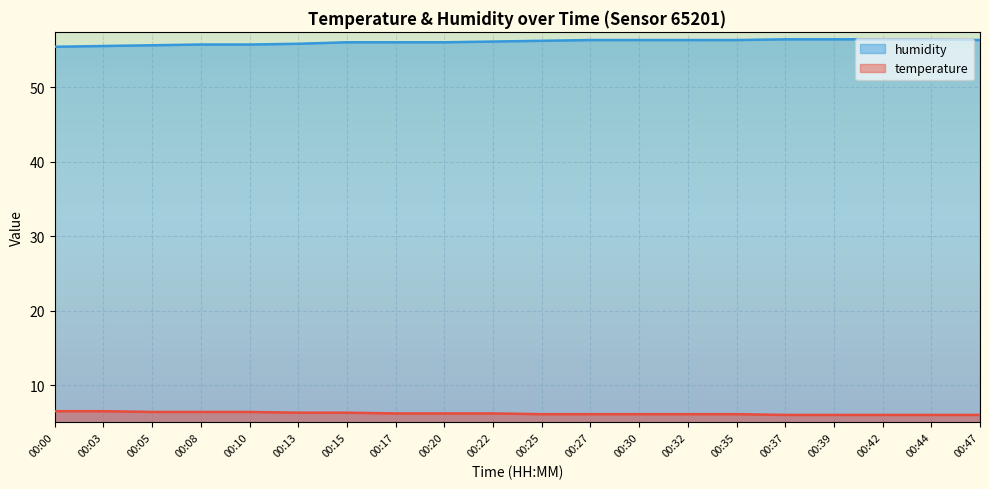

How many lines are shown in the chart?

2